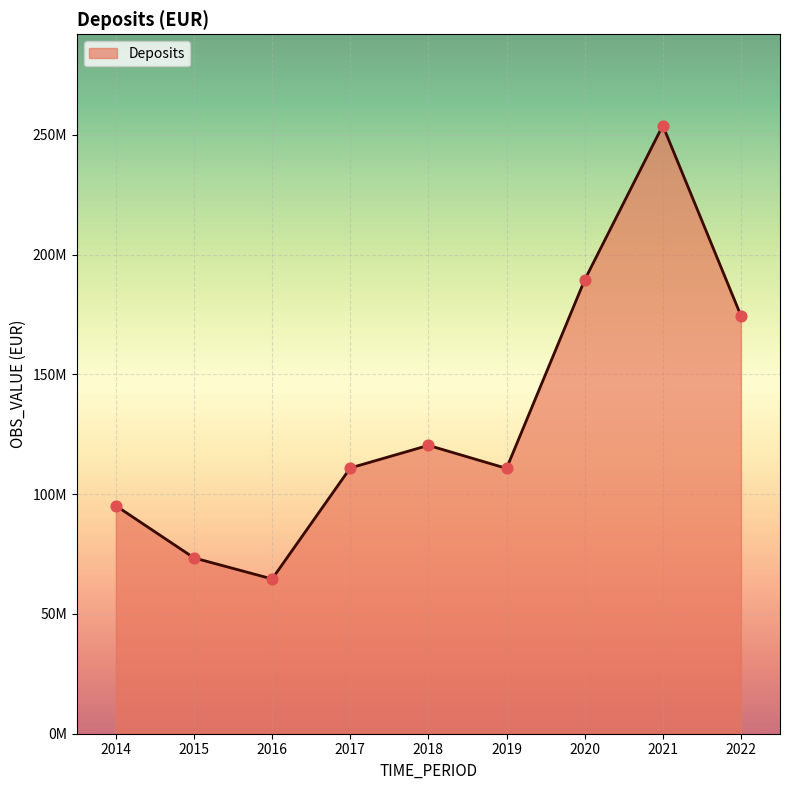

What is the ratio of the value at 2017 to the value at 2014?

1.2